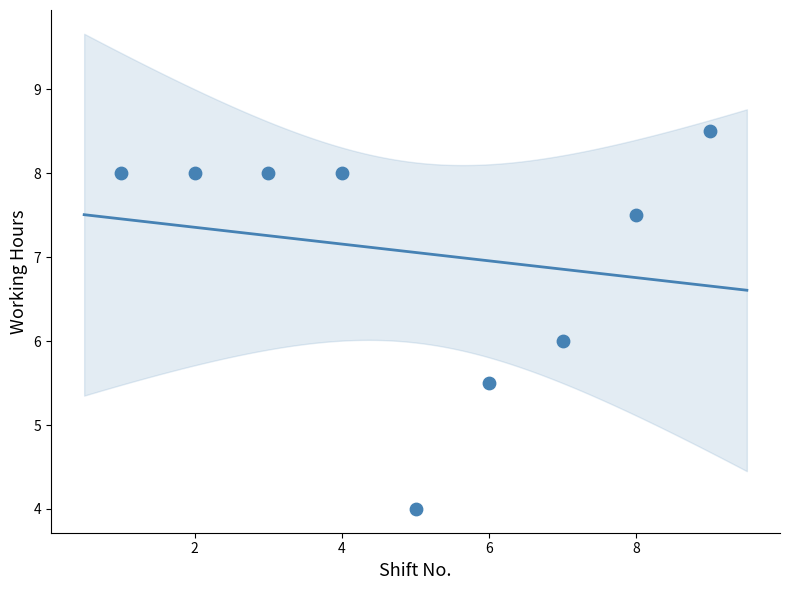

What is the range of X values (max minus min)?

8.0